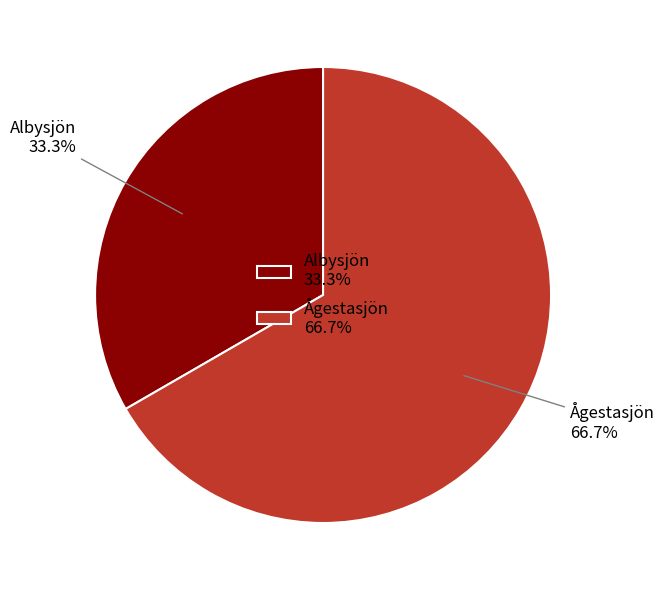

Which has a higher value, Albysjön or Ågestasjön?

Ågestasjön